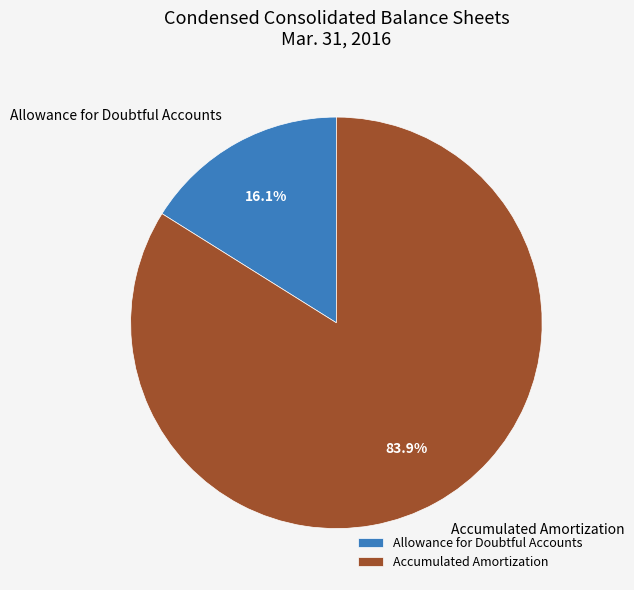

To the nearest percent, what is the combined percentage of Accumulated Amortization and Allowance for Doubtful Accounts?

100%